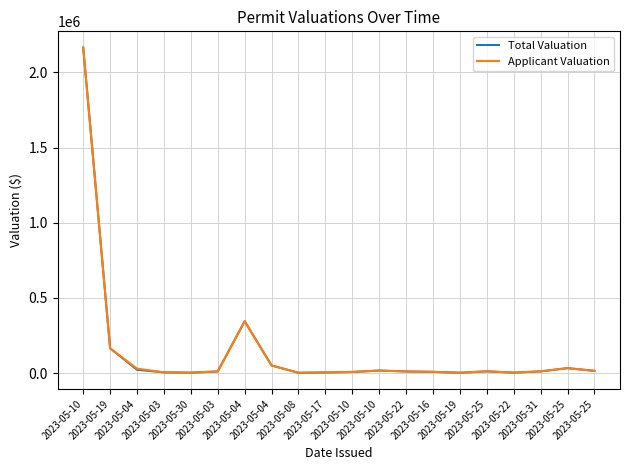

Does the chart display data point markers on the line(s)?

No